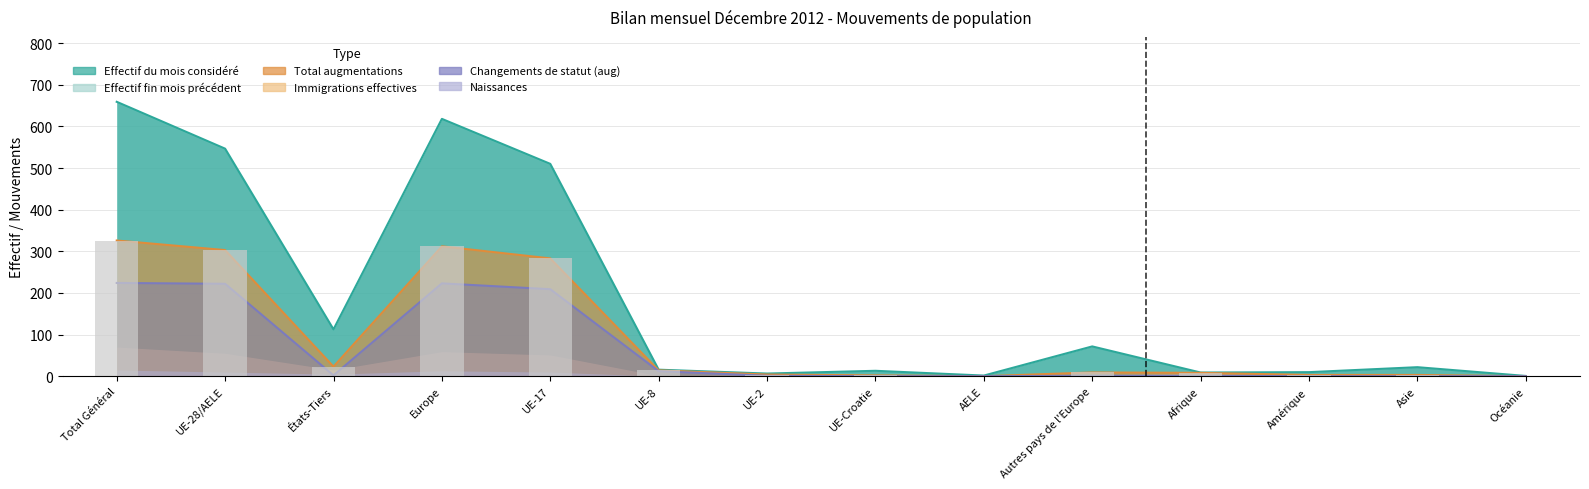

What is the difference between the second highest and second lowest values in the Effectif fin mois précédent series?

312.0